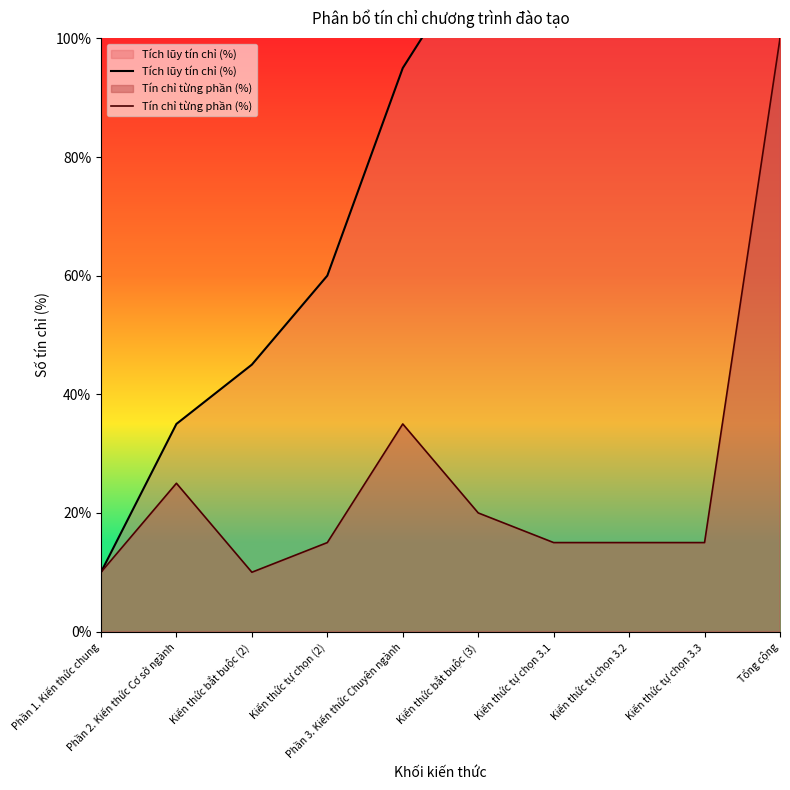

In Tín chỉ từng phần (%), how many points are higher than both neighbors (excluding endpoints)?

2